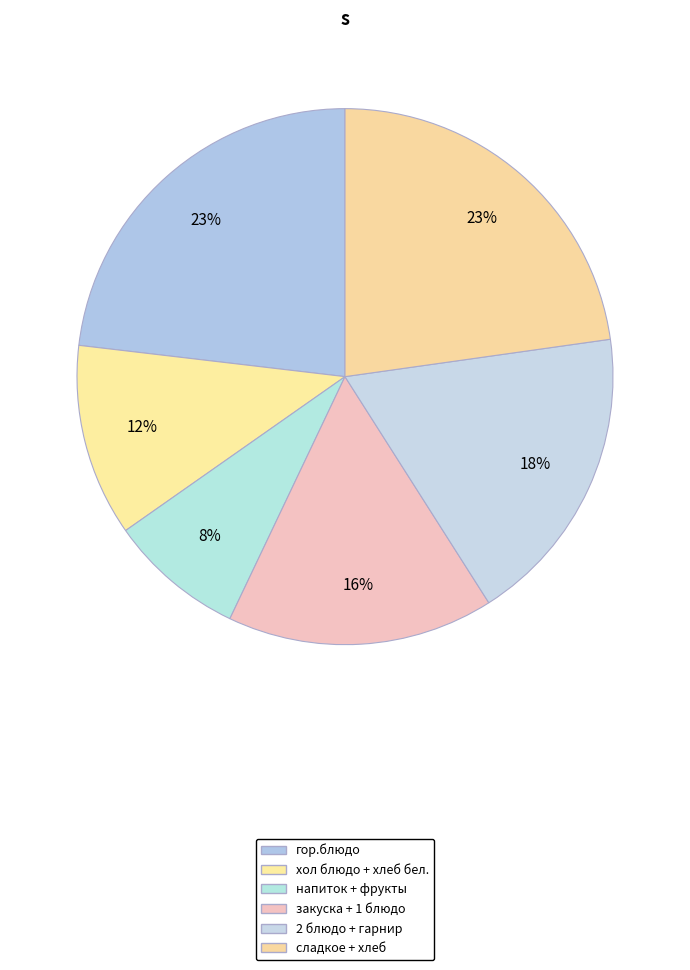

How many slices are in this pie chart?

6